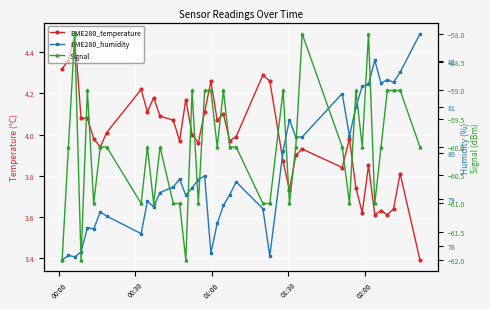

What is the difference between the maximum and second lowest values in the BME280_temperature series?

0.9